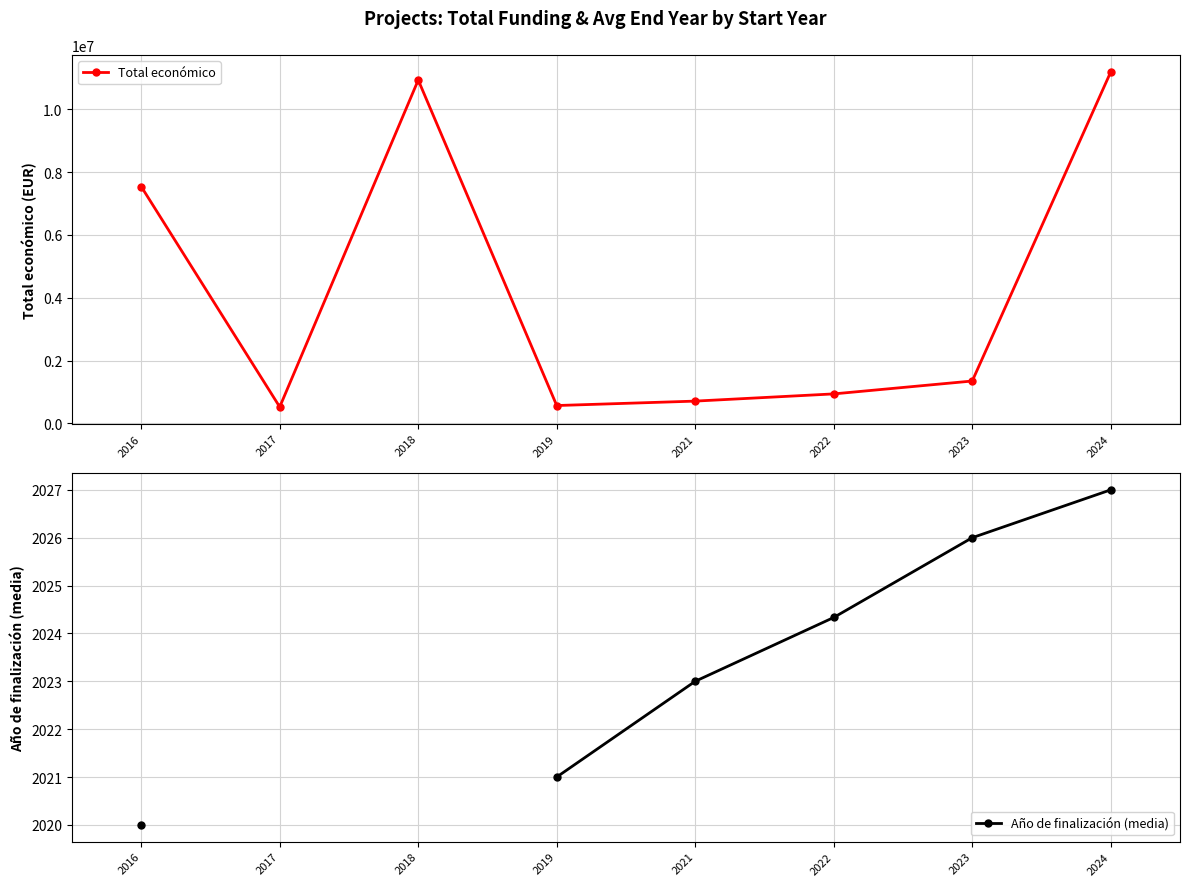

Rank the series at 2024 from highest to lowest value.

Total económico, Año de finalización (media)